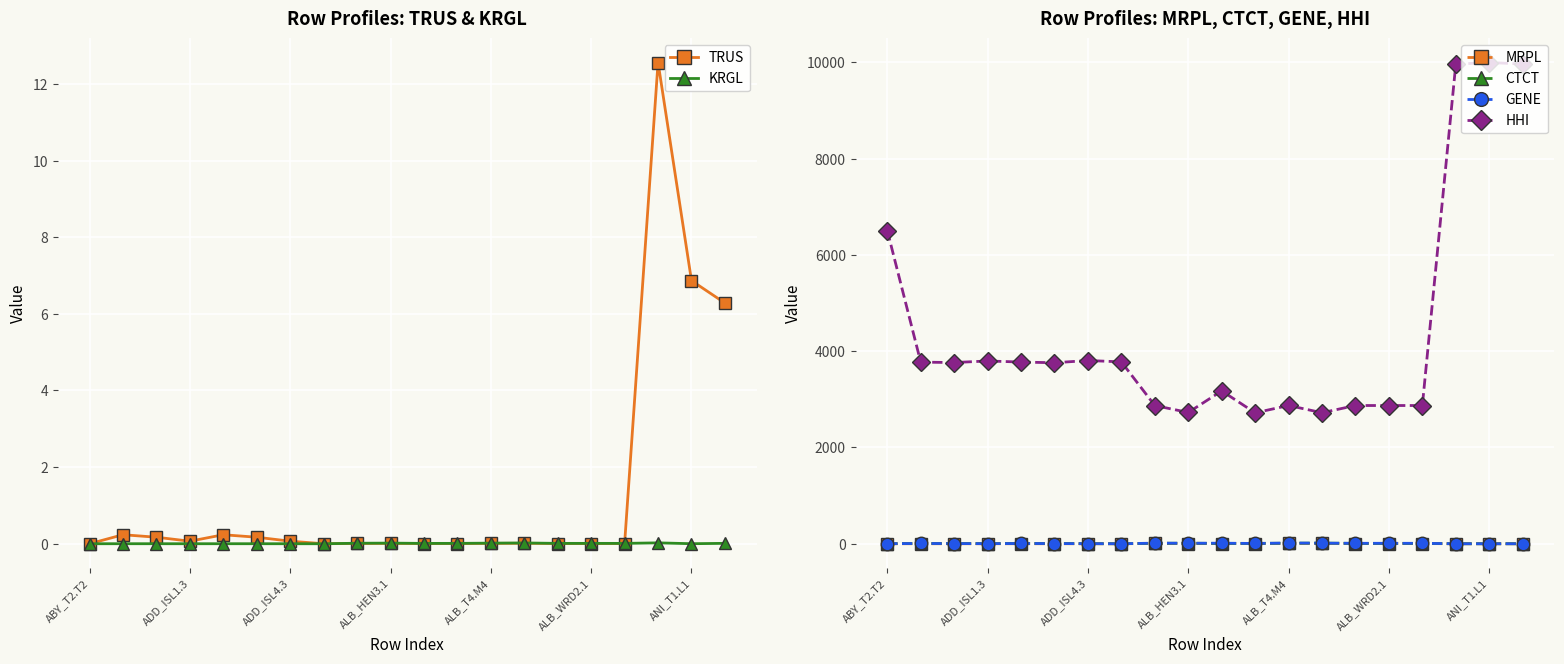

True or false: MRPL has more than 2 points higher than both neighbors.

True